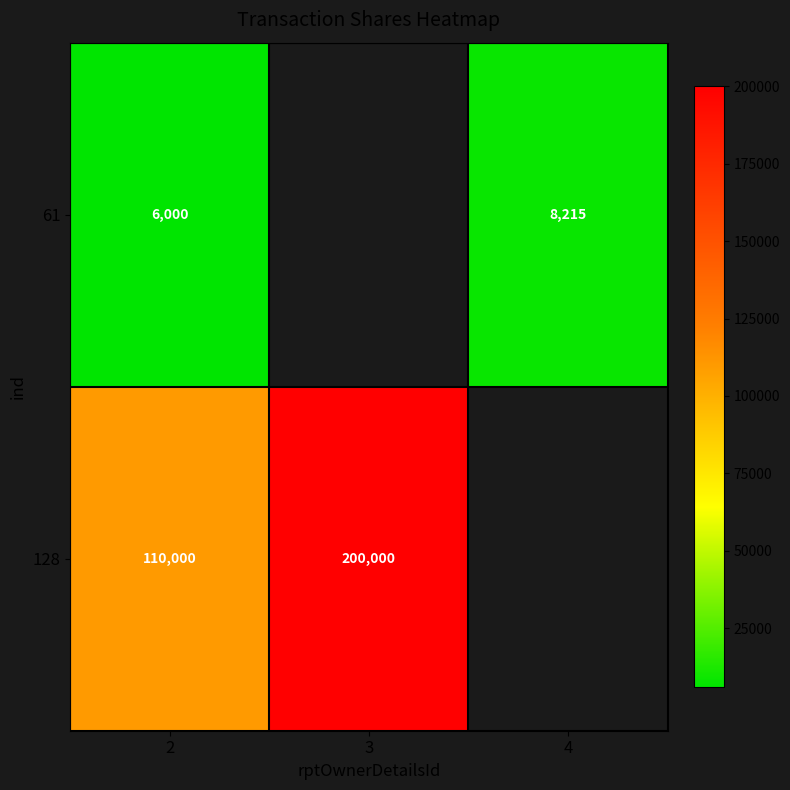

What is the spread (max minus min) of values at 2?

104000